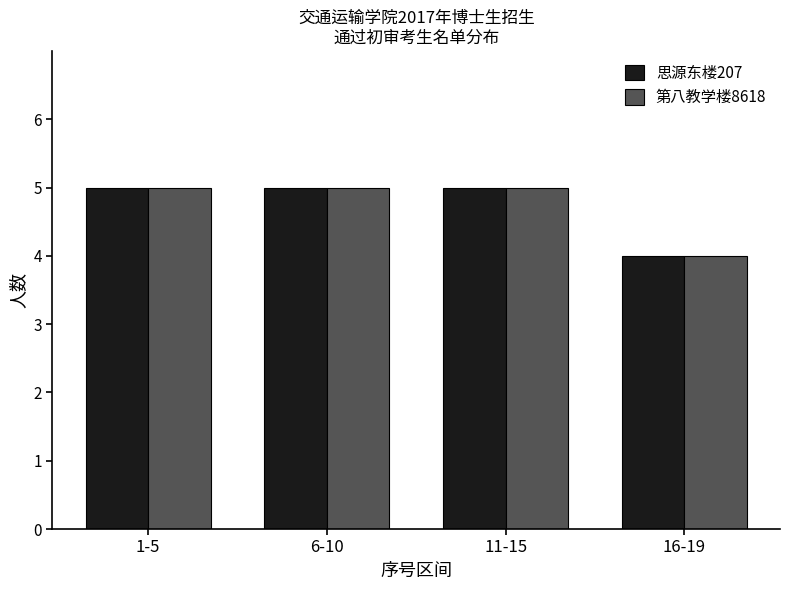

What is the smallest value displayed?

4